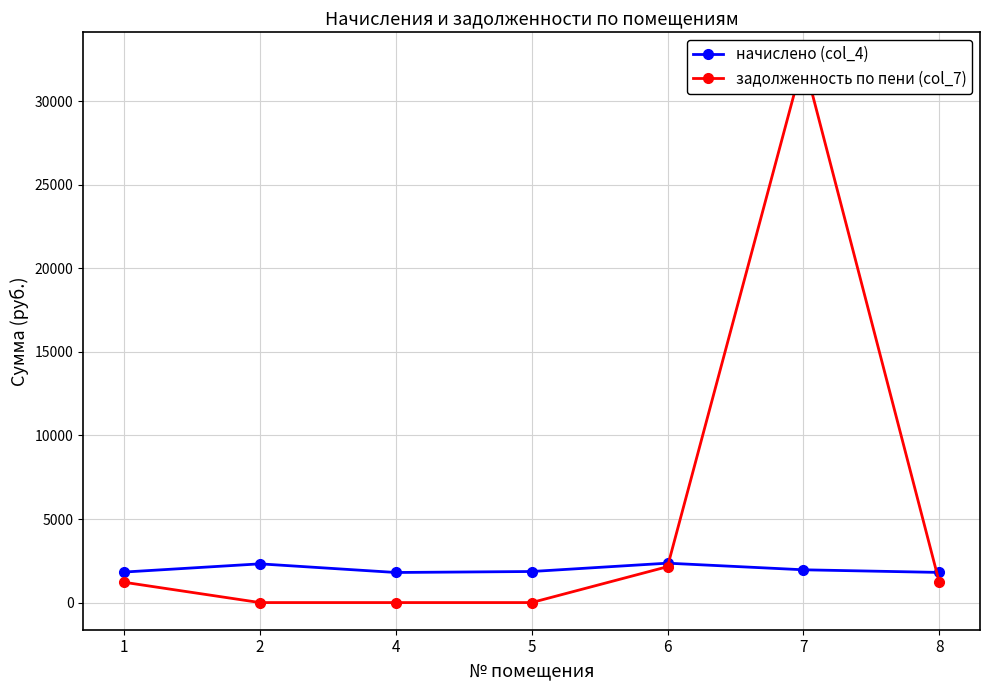

Is the value of начислено (col_4) at 8 greater than the value of задолженность по пени (col_7) at 2?

Yes